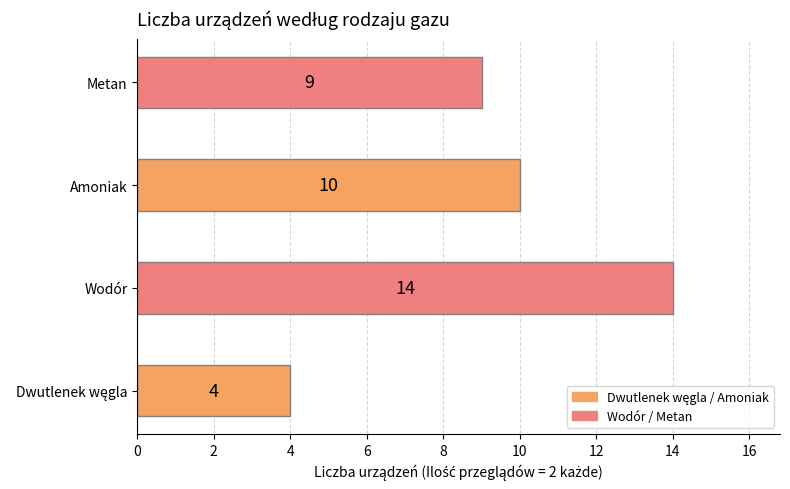

Reading bottom to top, what are all the values shown in this chart?

4	14	10	9